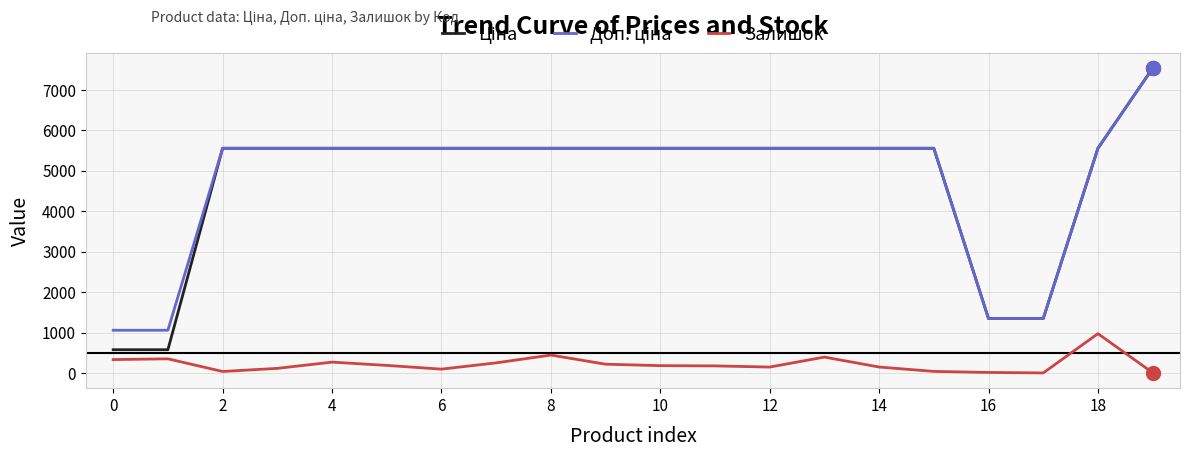

What is the maximum value shown in the chart?

7539.3